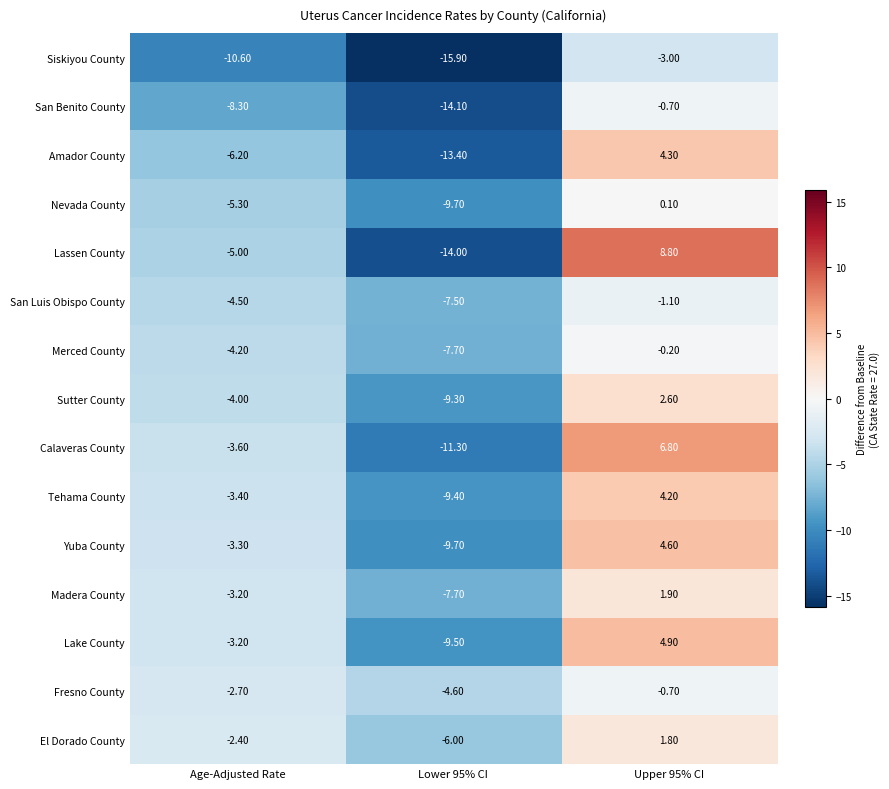

List the labels in order of Sutter County value, smallest first.

Lower 95% CI, Age-Adjusted Rate, Upper 95% CI